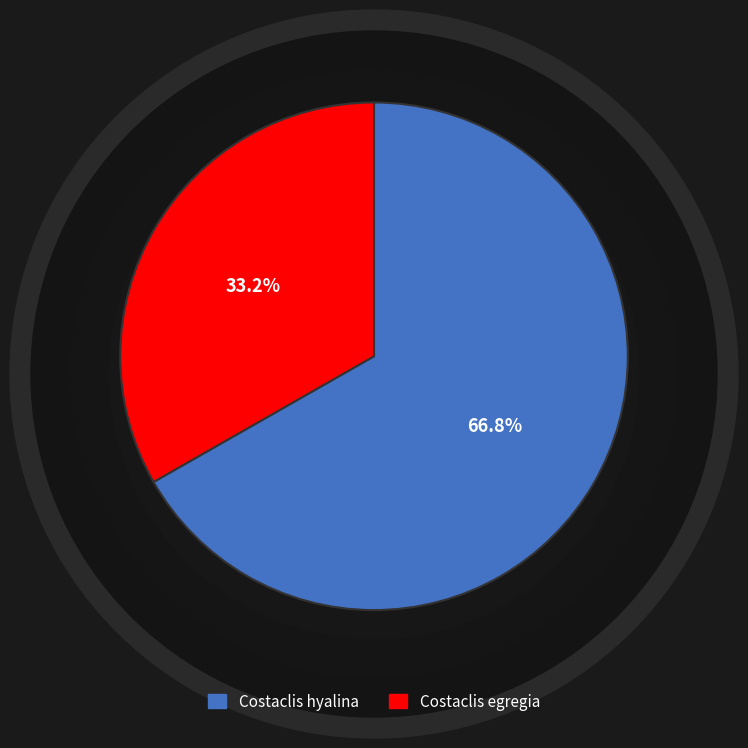

Is there any slice that represents more than half of the pie?

Yes